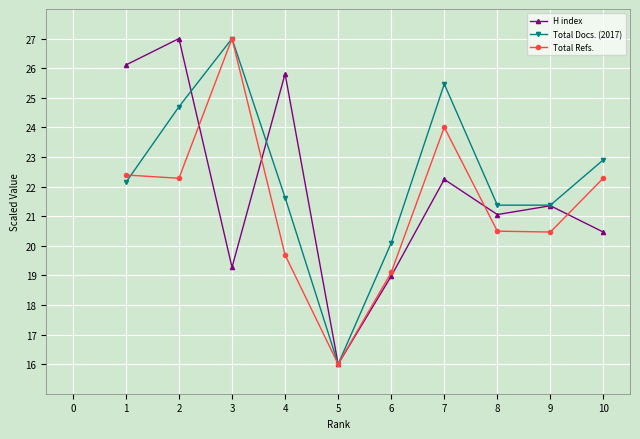

Where do Total Docs. (2017) and Total Refs. first cross each other?

1 and 2